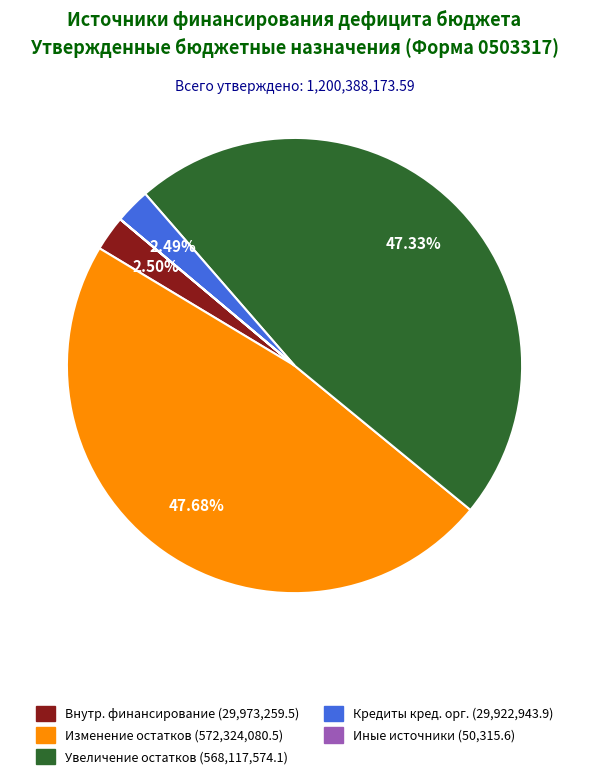

Does any single category account for the majority?

No